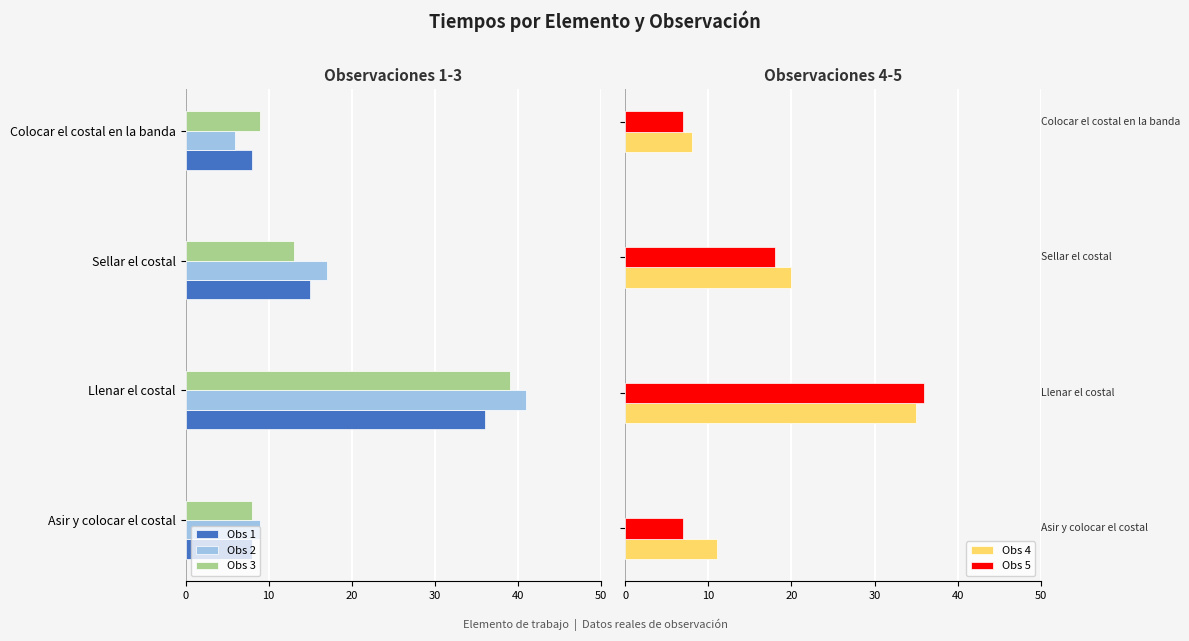

What is the lowest value of the Obs 5 series?

7